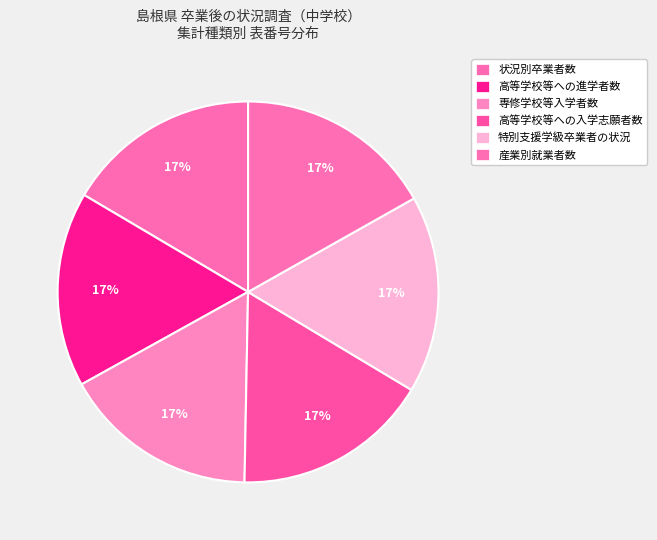

Between 高等学校等への入学志願者数 and 産業別就業者数, which is larger?

産業別就業者数